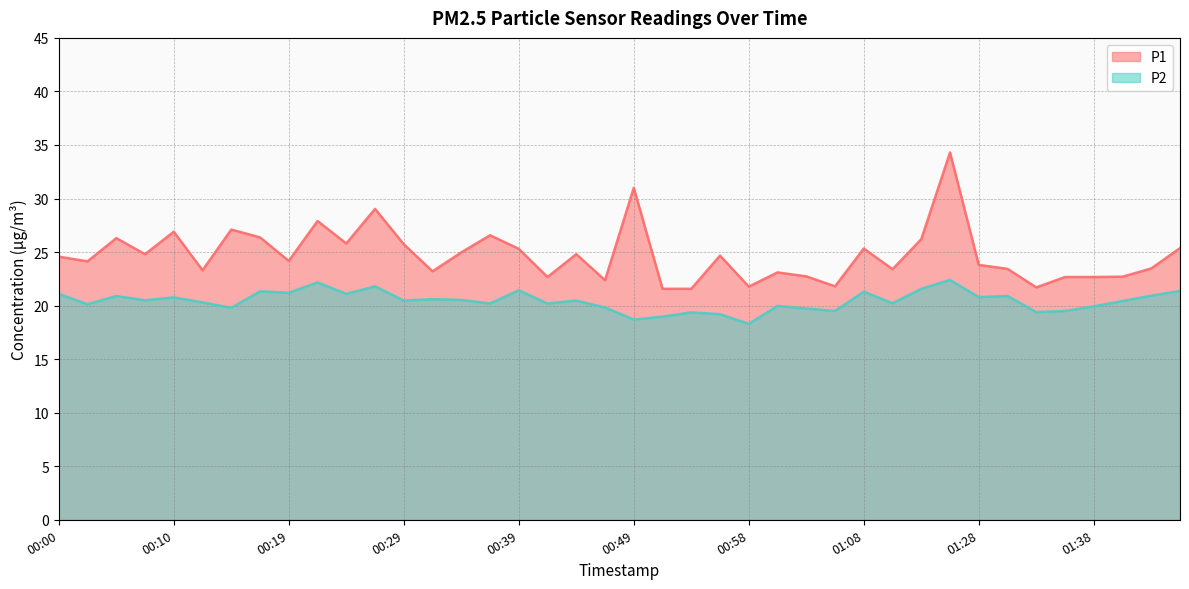

How many series are shown in this chart?

2